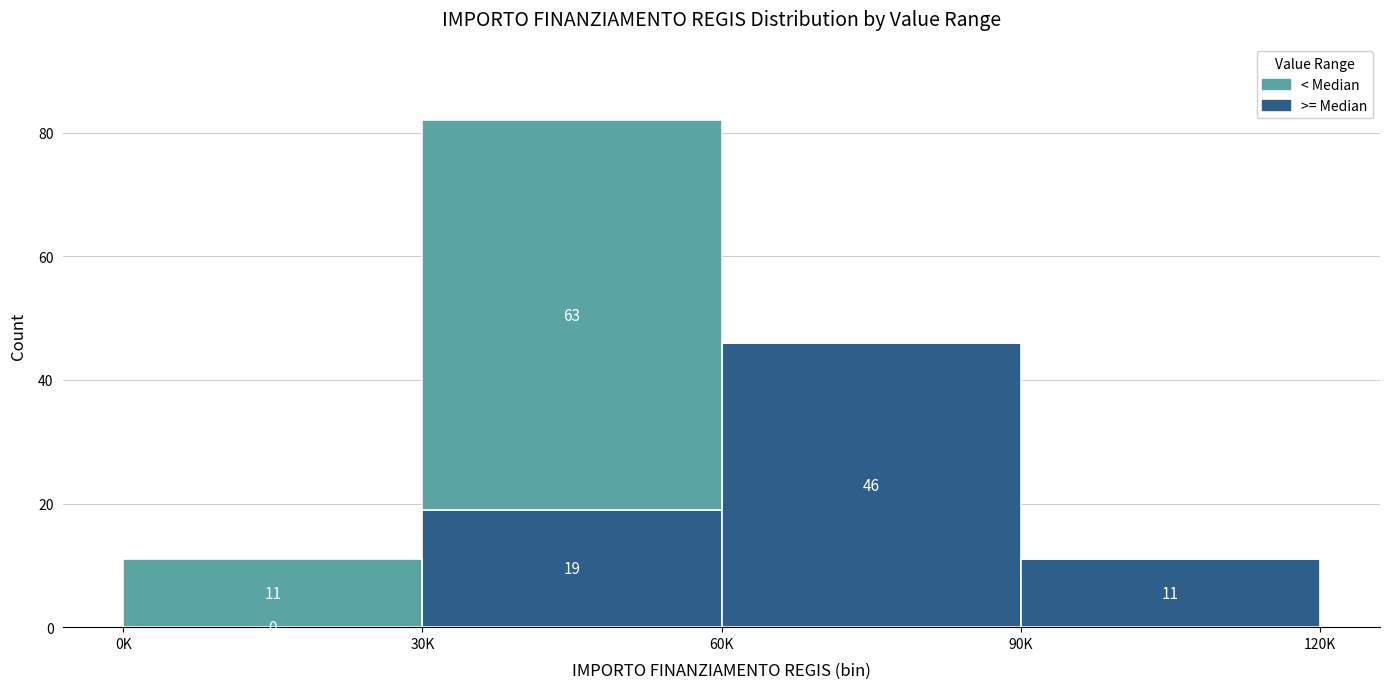

At which category is the sum across all series the highest?

30K